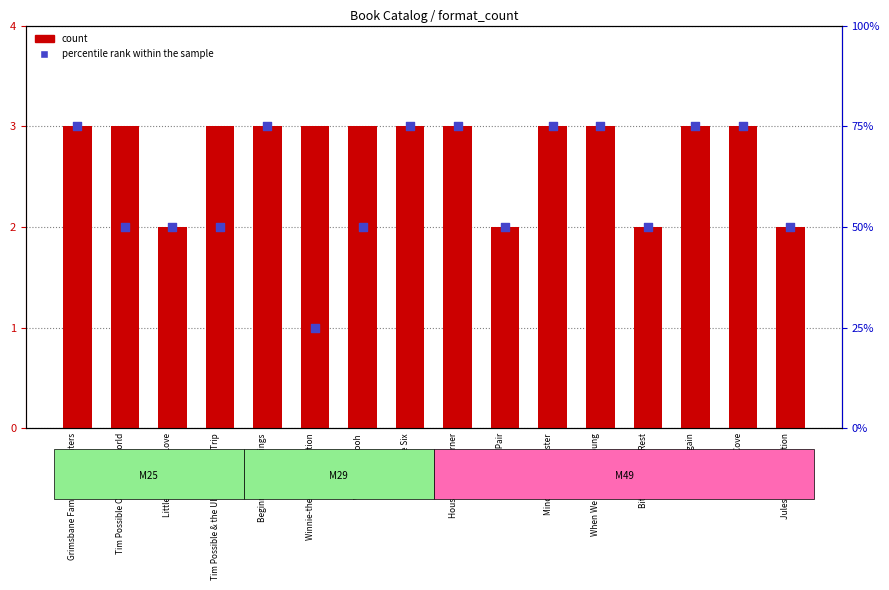

What is the total value across all series at Jules Verne Collection?

52